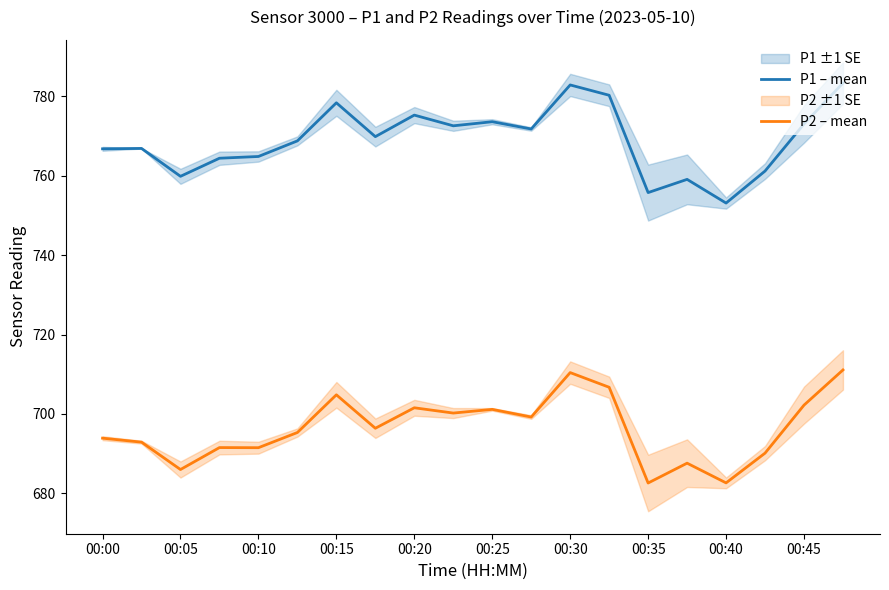

True or false: P1 – mean has a value of 764.9 at 00:10.

True